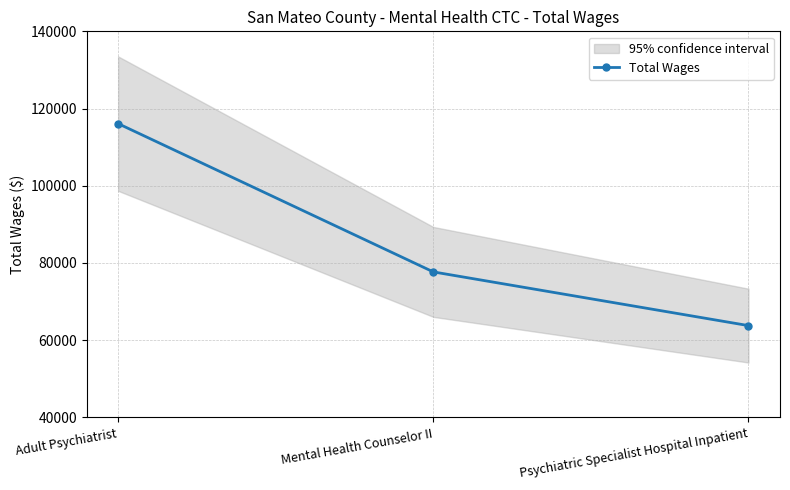

Reading left to right, what are all the values shown in this chart?

Adult Psychiatrist=116086	Mental Health Counselor II=77671	Psychiatric Specialist Hospital Inpatient=63756